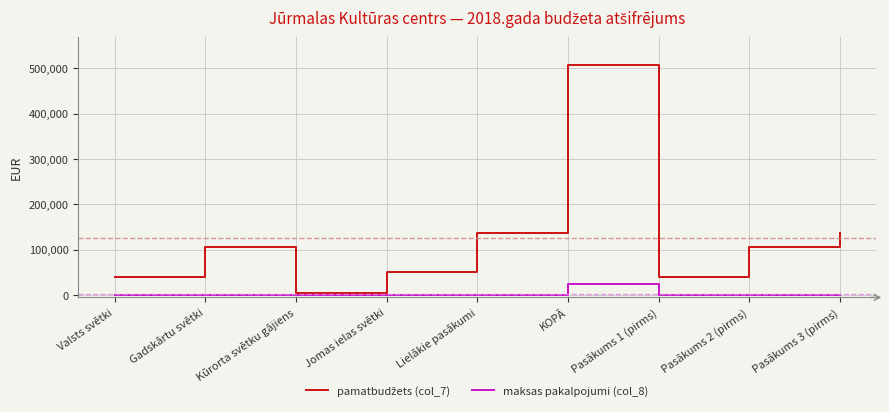

Which category has the highest value in the maksas pakalpojumi (col_8) series?

KOPĀ